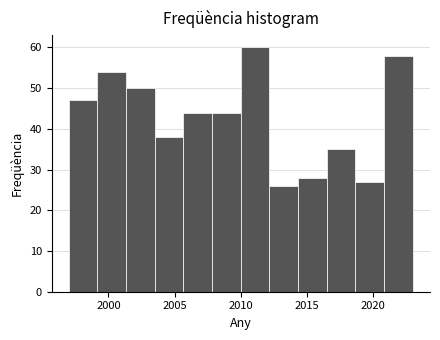

Reading left to right, list every bar in this chart as the range it spans on the x-axis followed by its height. Neither the bar edges nor the heights are printed on the chart, so give them approximately, as read against the axes.

1997.0 to 1999.0: 47
1999.0 to 2001.5: 54
2001.5 to 2003.5: 50
2003.5 to 2005.5: 38
2005.5 to 2008.0: 44
2008.0 to 2010.0: 44
2010.0 to 2012.0: 60
2012.0 to 2014.5: 26
2014.5 to 2016.5: 28
2016.5 to 2018.5: 35
2018.5 to 2021.0: 27
2021.0 to 2023.0: 58